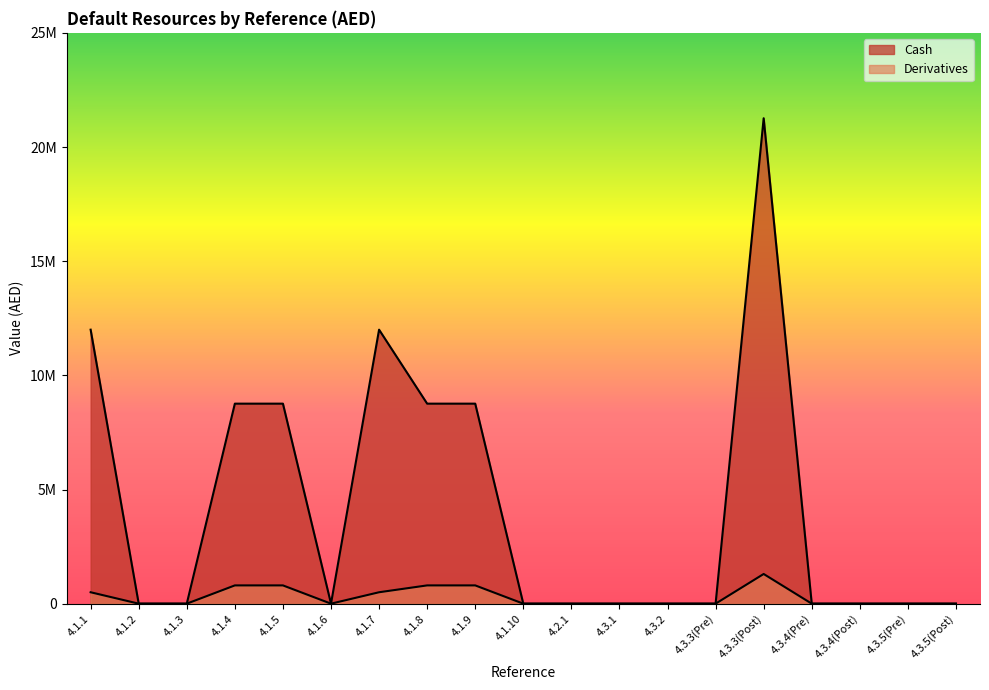

Which label corresponds to the smallest value in the chart?

4.1.2